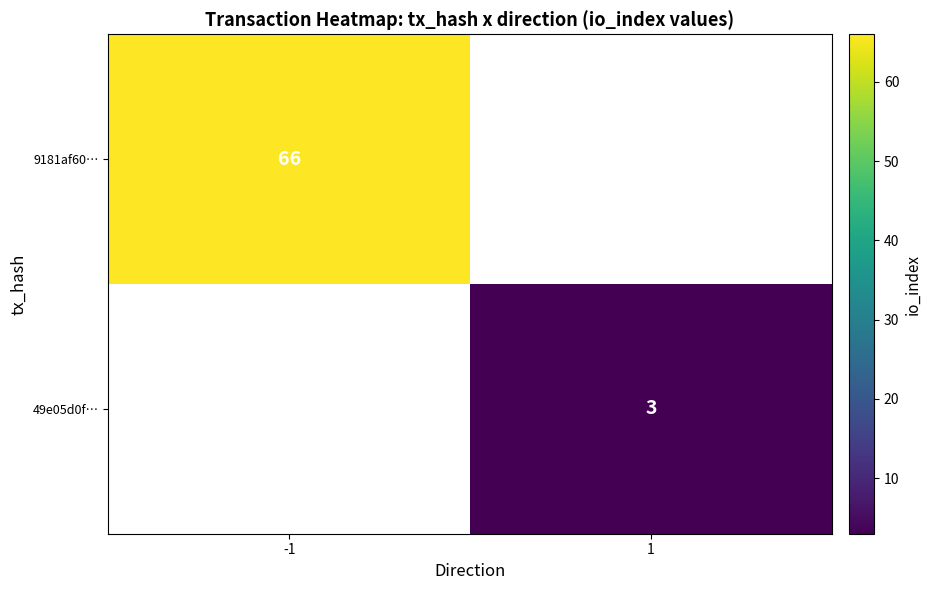

Which category has the highest value across all series?

-1